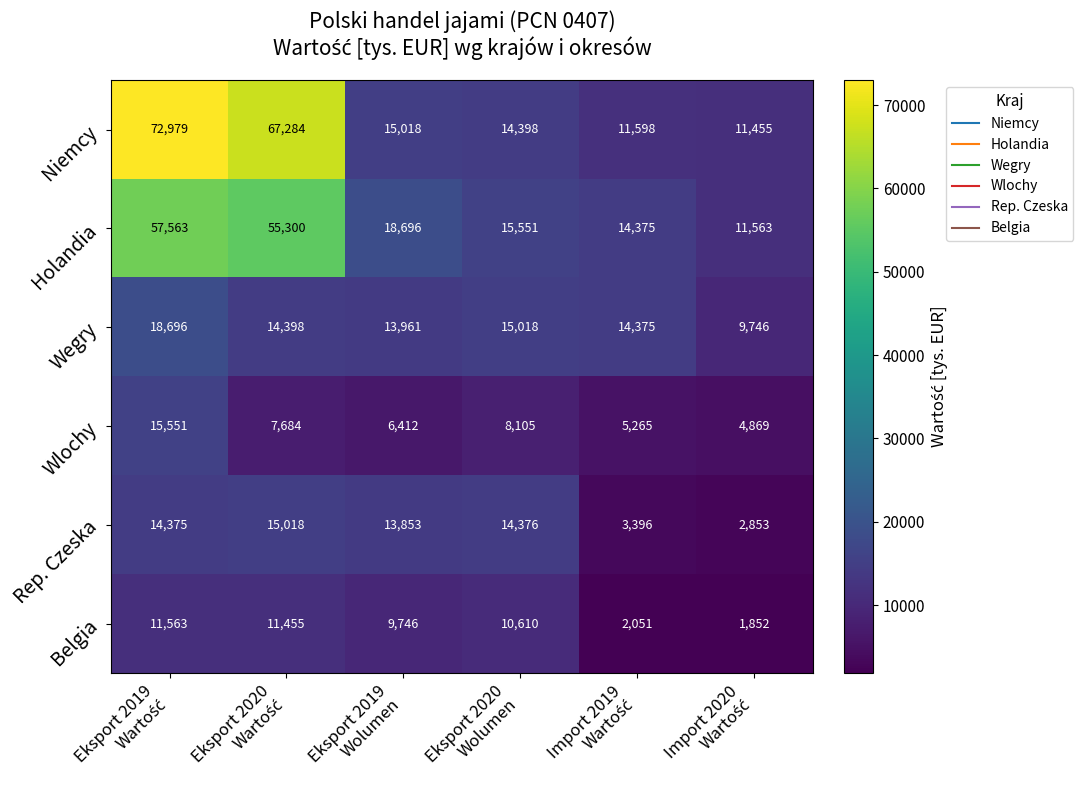

How many categories are shown in the chart?

6